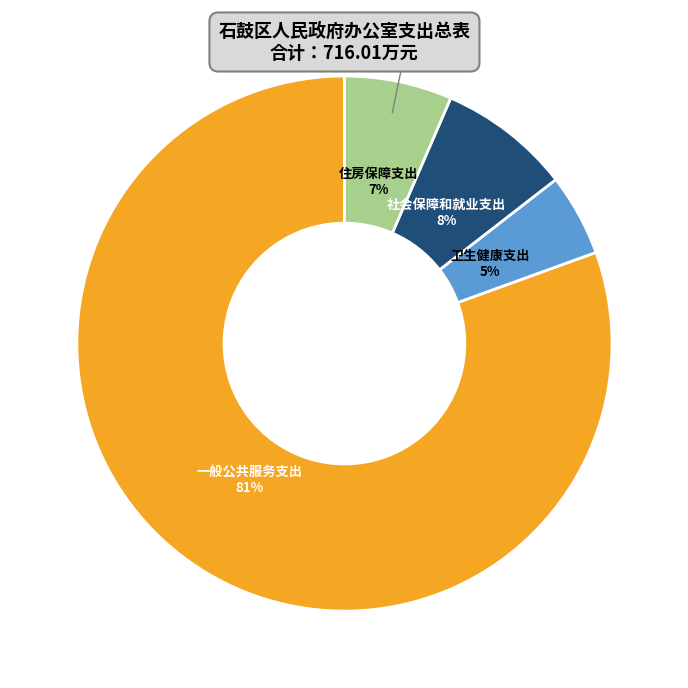

To the nearest percent, what portion does 社会保障和就业支出 represent?

8%